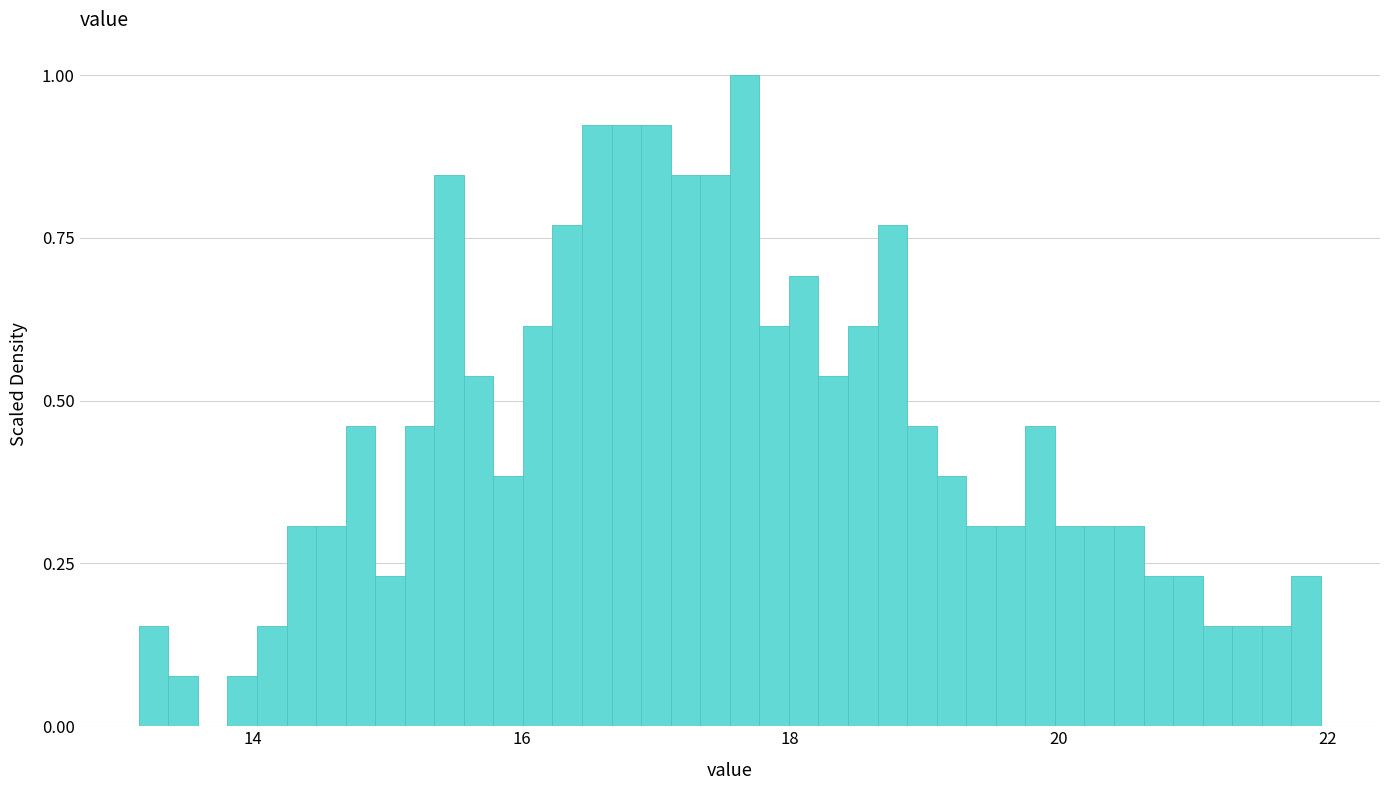

Around what value on the x-axis is the tallest bar? Give the approximate position of its centre, as read against the axis.

17.6